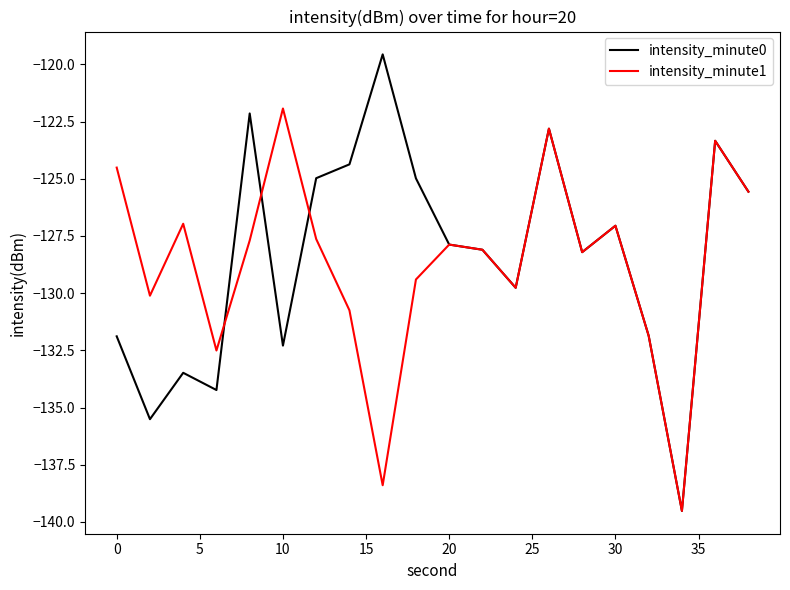

What is the maximum value shown in the chart?

-119.6